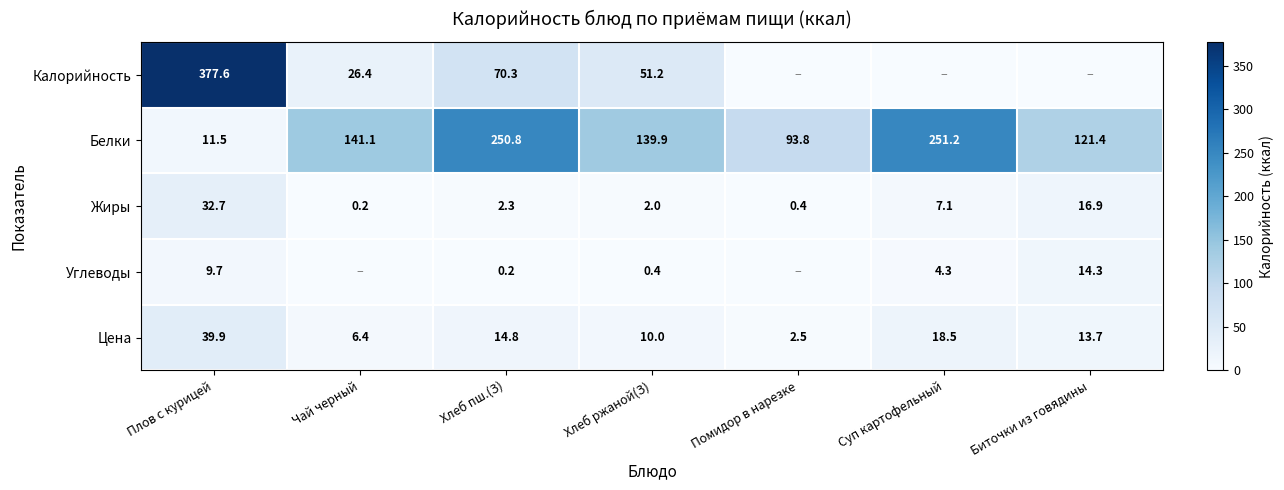

What is the difference between the Жиры values at Хлеб пш.(З) and Хлеб ржаной(З)?

0.3